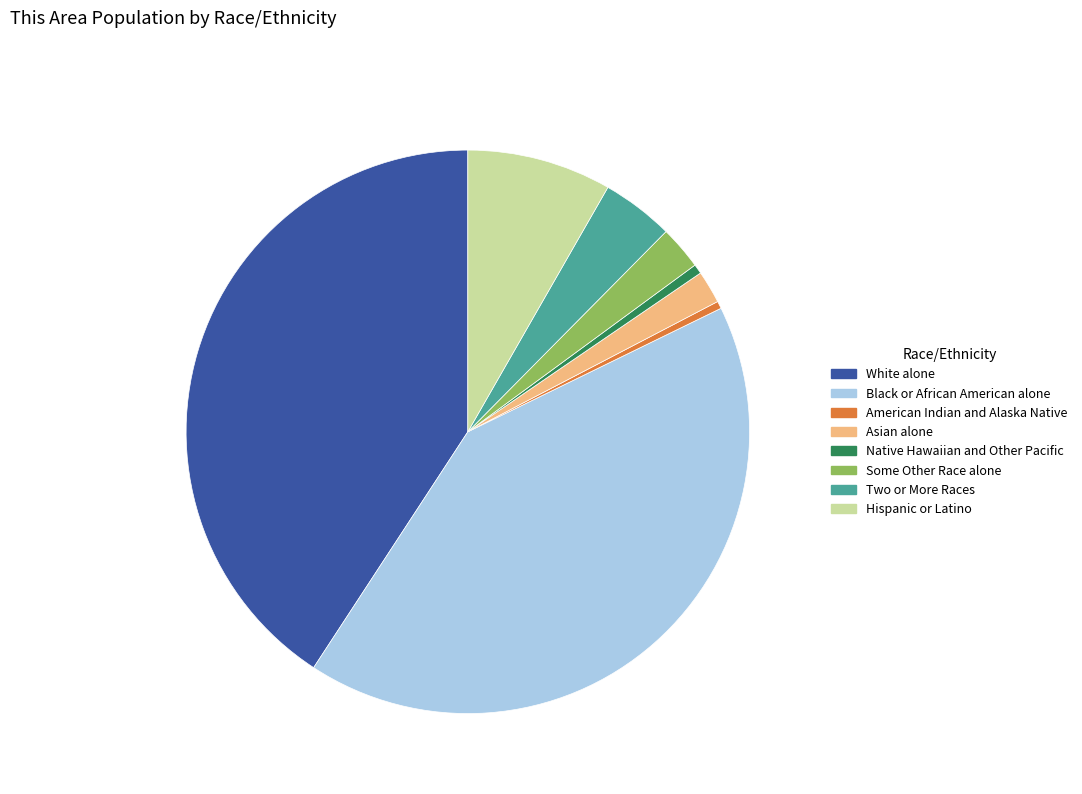

Does Two or More Races account for over 50% of the chart?

No